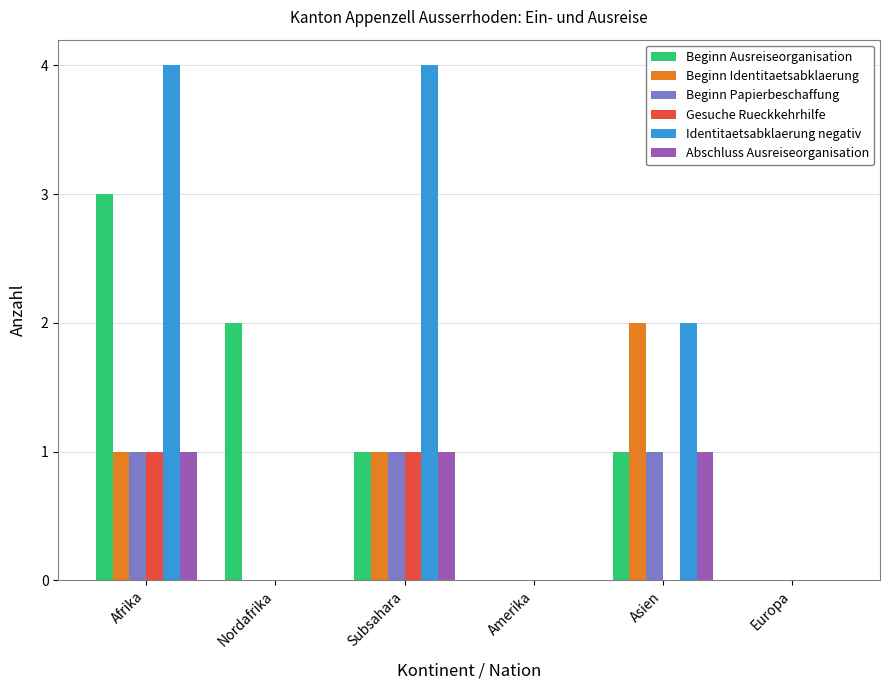

What is the maximum value shown in the chart?

4